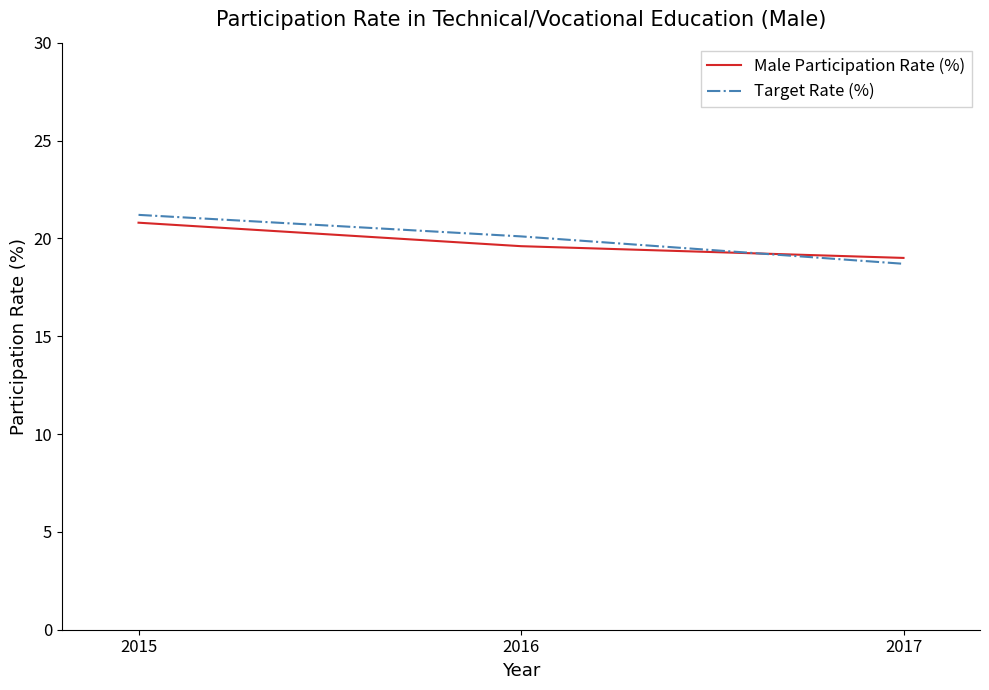

The value of Target Rate (%) at 2015 is 21.2. True or false?

True